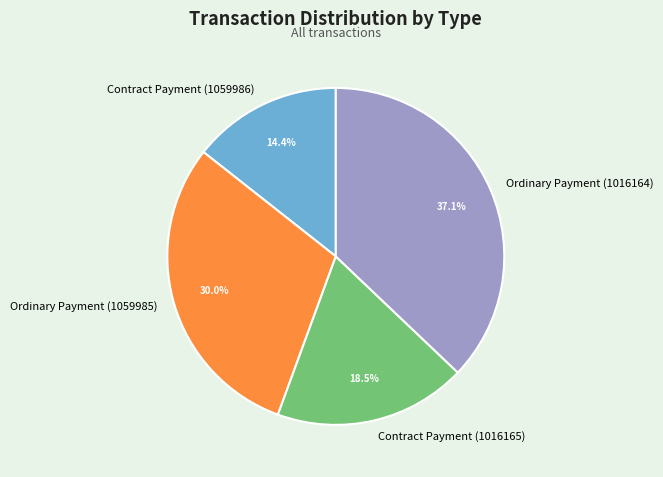

Rank the categories by value from lowest to highest.

Contract Payment (1059986), Contract Payment (1016165), Ordinary Payment (1059985), Ordinary Payment (1016164)